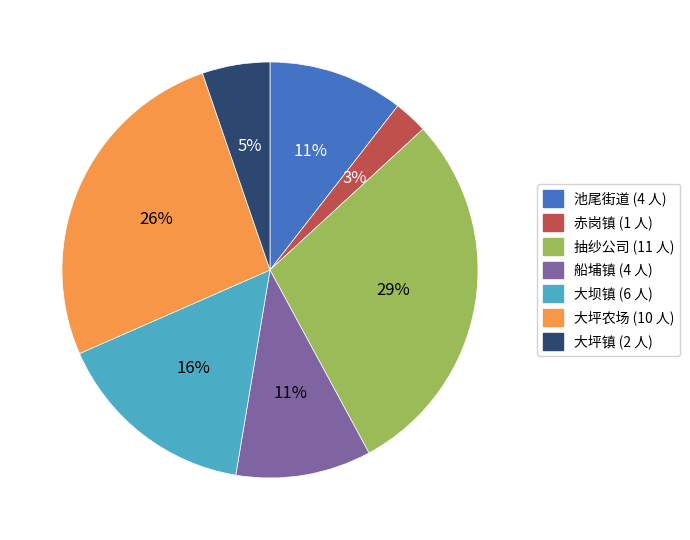

True or false: 大坪农场 accounts for 26% of the total.

True